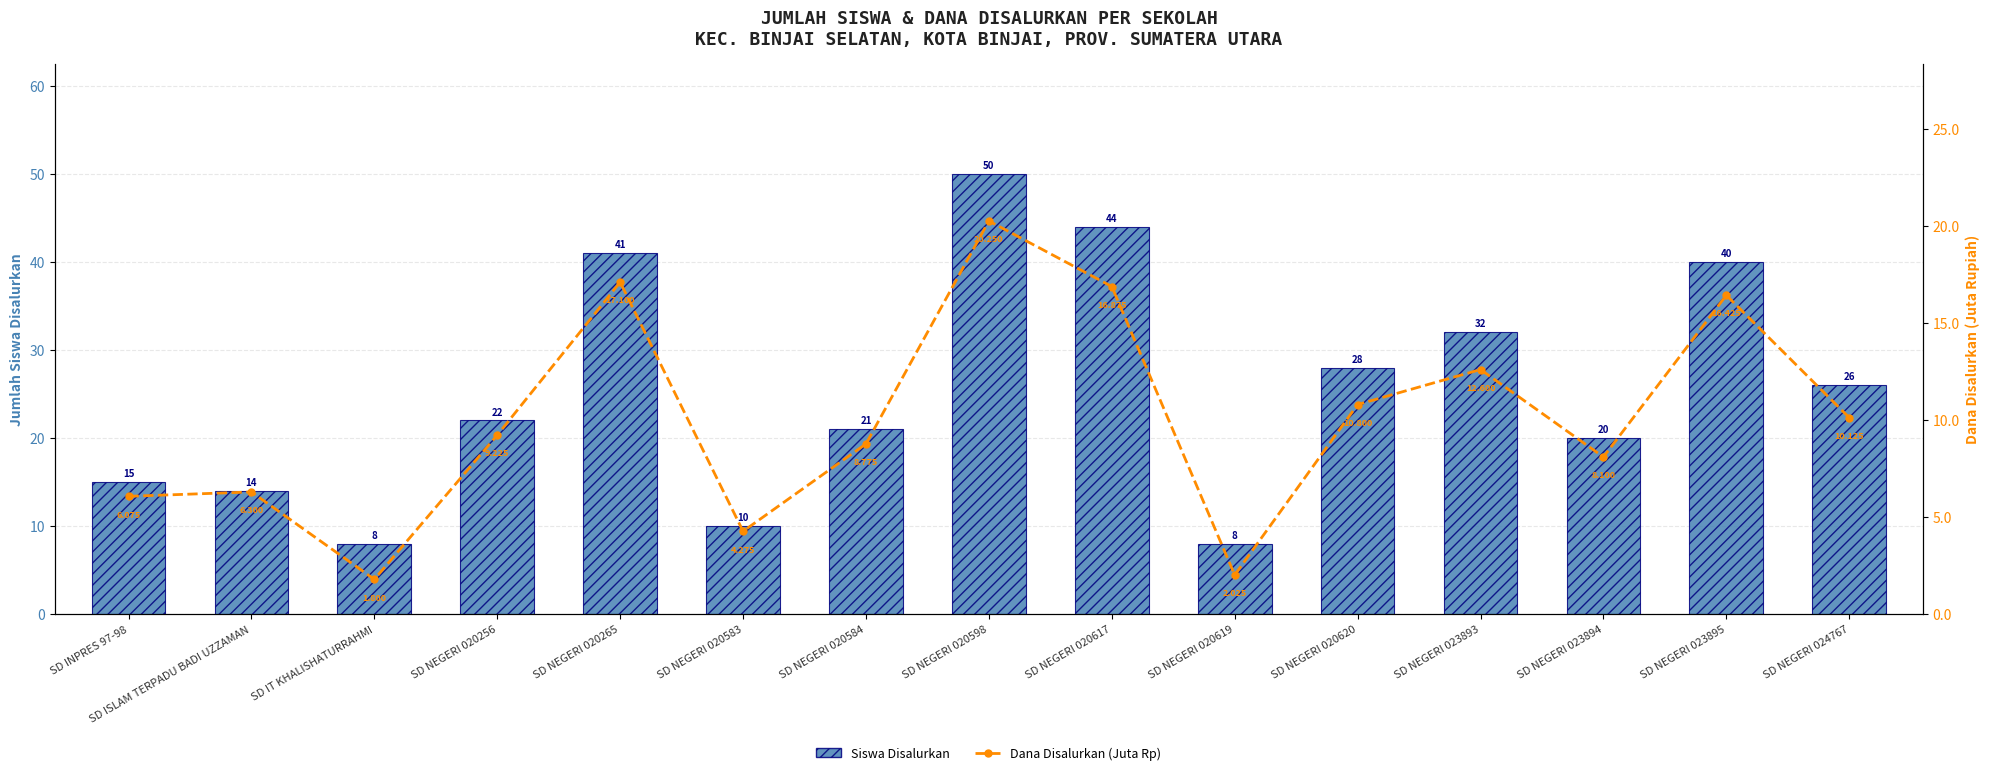

What is the maximum value for Siswa Disalurkan?

50.0